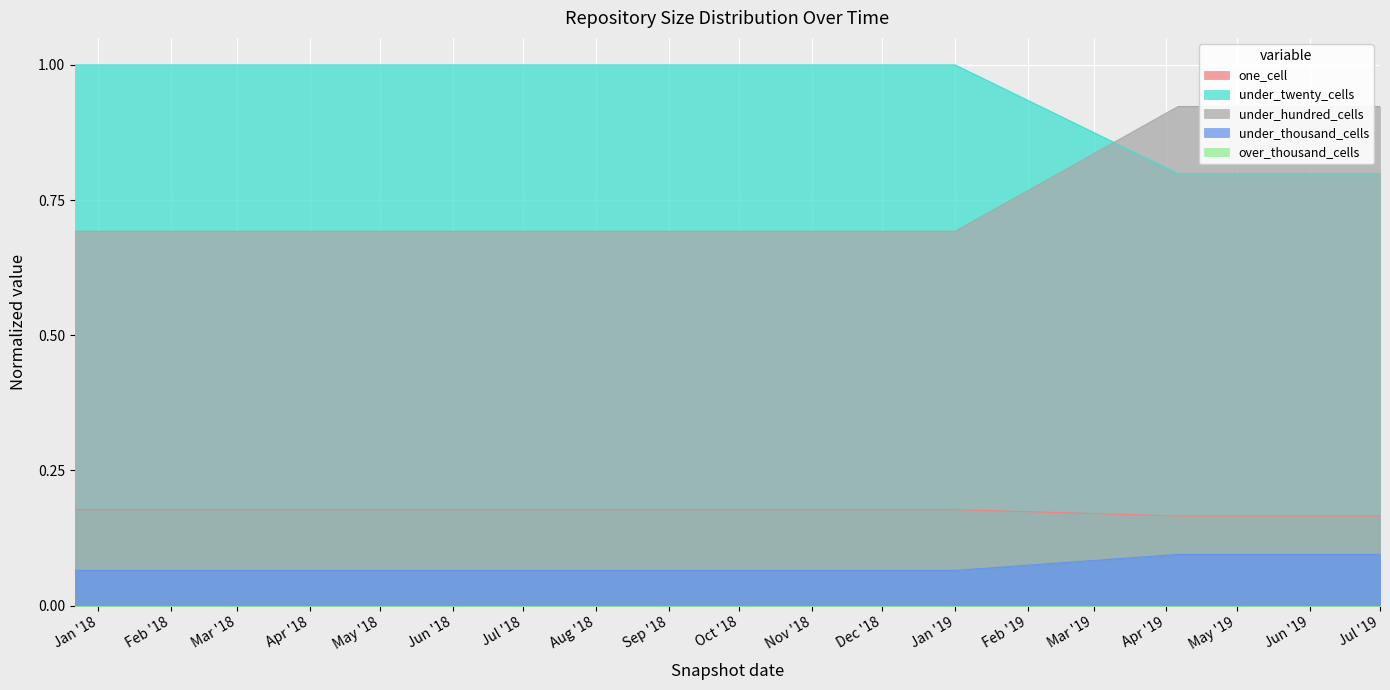

What is the label of the 7th point from the right?

2017-12-22